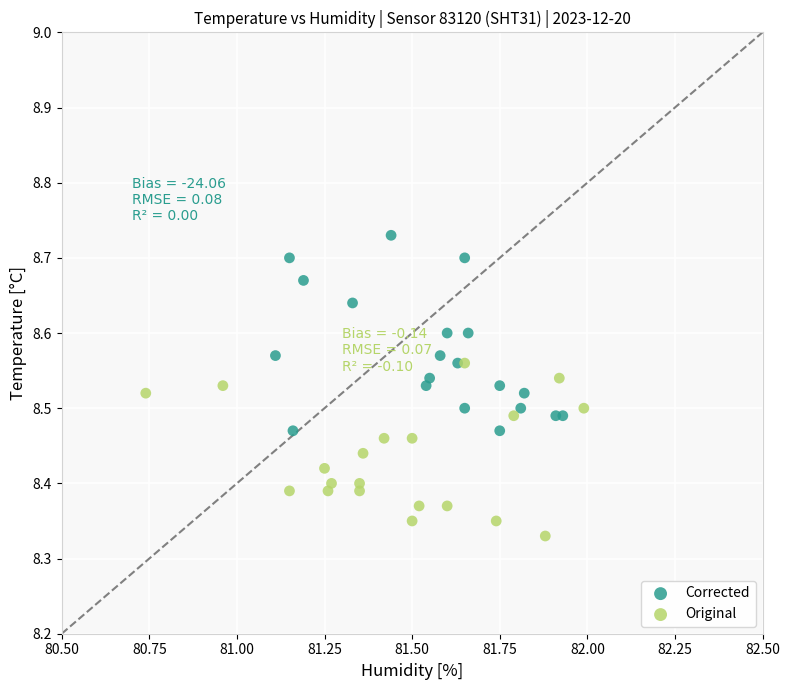

Which series reaches the minimum Y coordinate?

Original